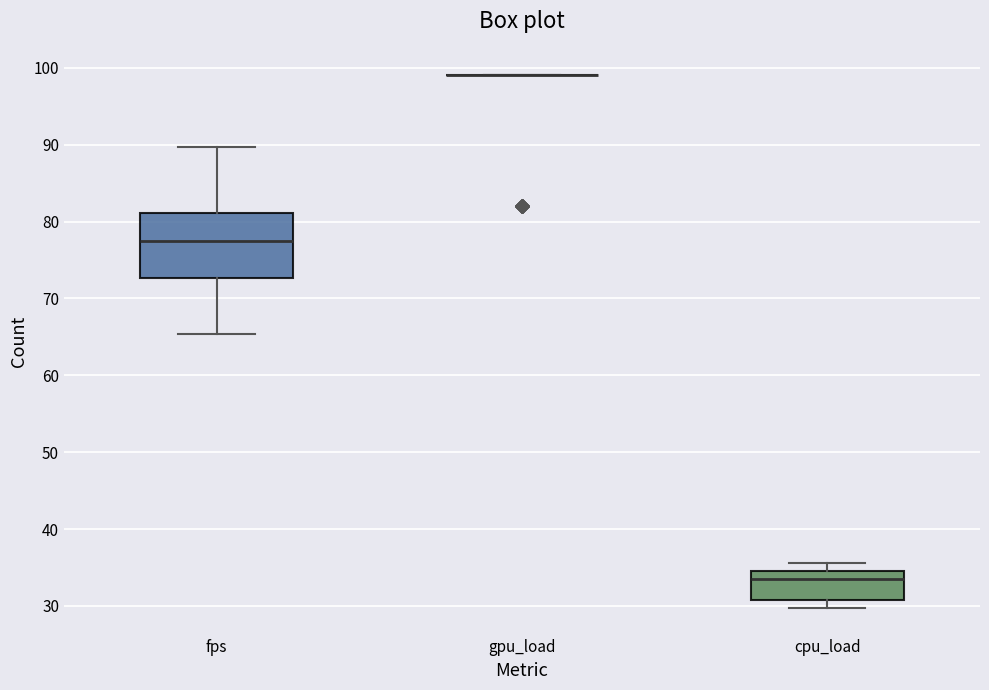

Reading left to right, transcribe this box plot: for each box, give where its median line is, the range the box spans, and where its two whiskers end, as read against the y-axis. The values are not printed on the chart, so give them approximately, as read against the axis.

fps: median 77, box 73 to 81, whiskers 65 to 90
gpu_load: box collapsed to a line at 99, whiskers 99 to 99
cpu_load: median 34, box 31 to 35, whiskers 30 to 36